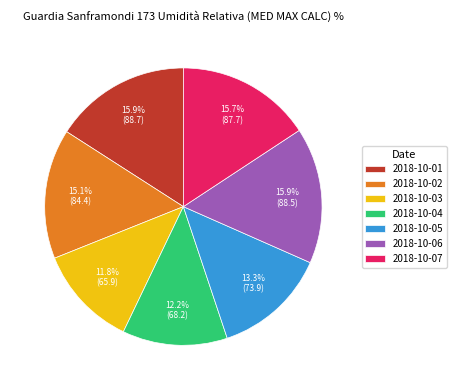

Is there any slice that represents more than half of the pie?

No